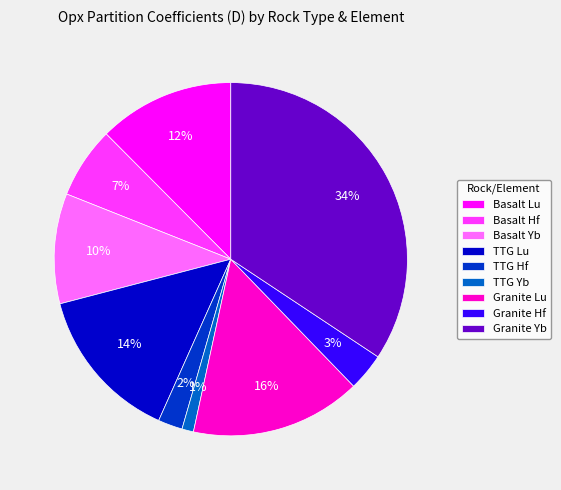

Rank the categories by value from lowest to highest.

TTG Yb, TTG Hf, Granite Hf, Basalt Hf, Basalt Yb, Basalt Lu, TTG Lu, Granite Lu, Granite Yb